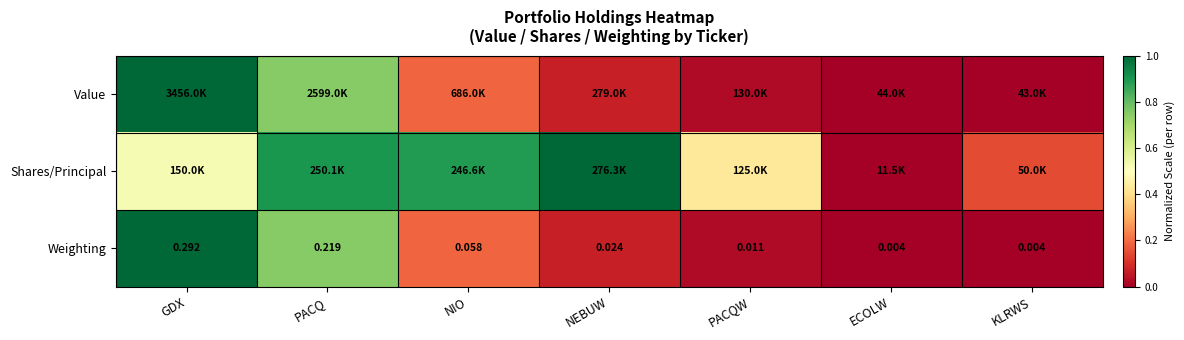

True or false: Value has a value of 0.3 at PACQ.

False